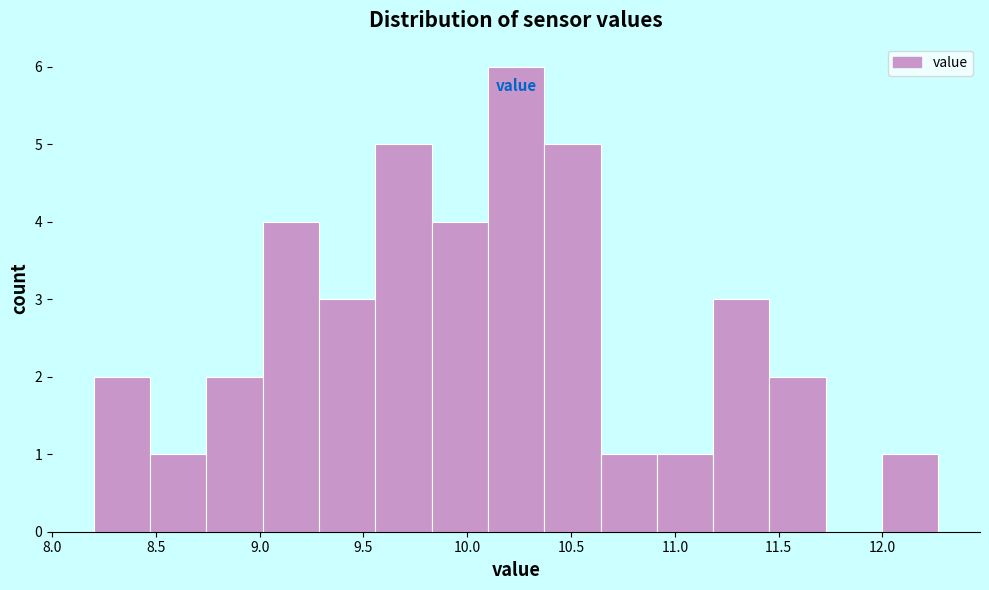

Which range on the x-axis has the tallest bar?

10.10 to 10.35